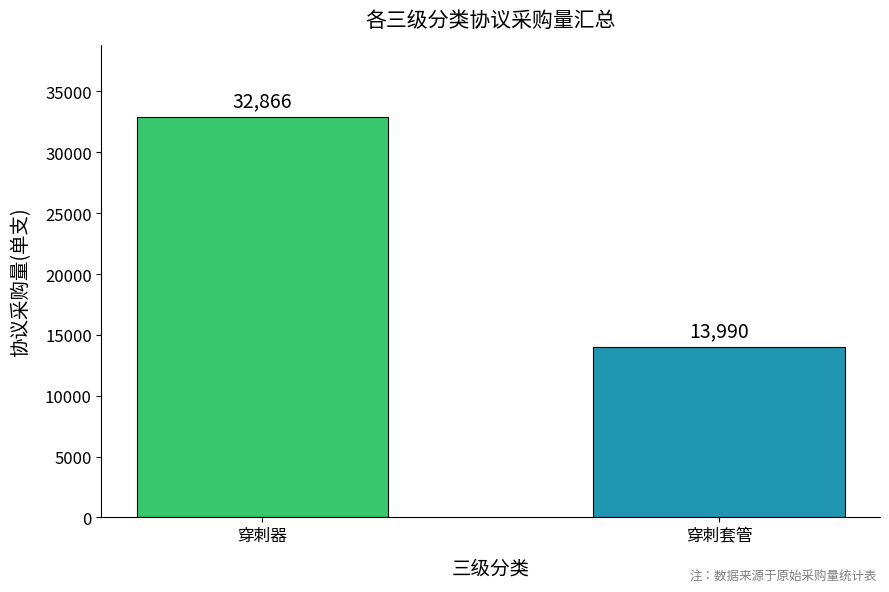

Rank the categories by value from lowest to highest.

穿刺套管, 穿刺器